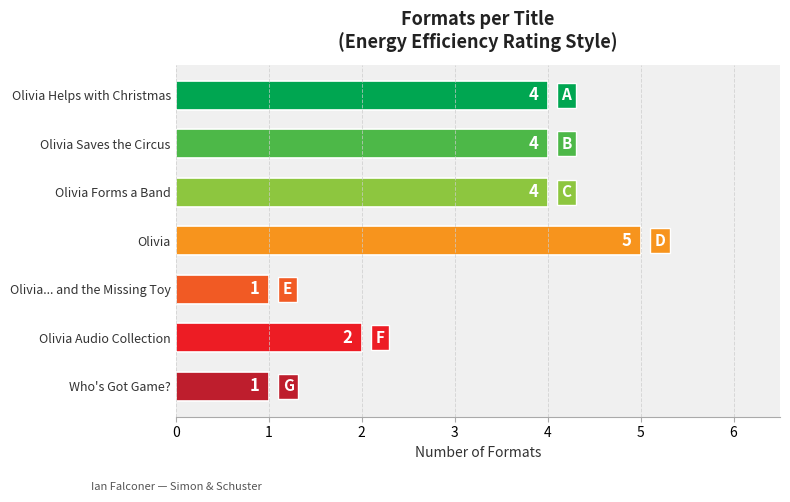

True or false: the data shows 2 at Olivia Saves the Circus.

False